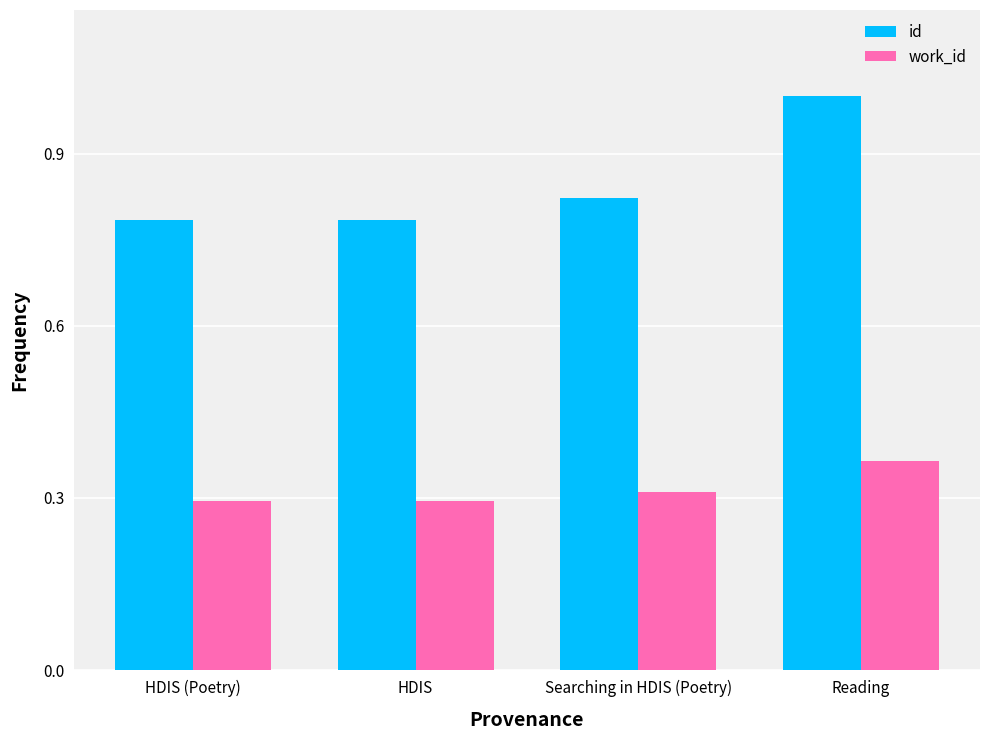

At HDIS (Poetry), list the series in order from smallest to largest.

work_id, id